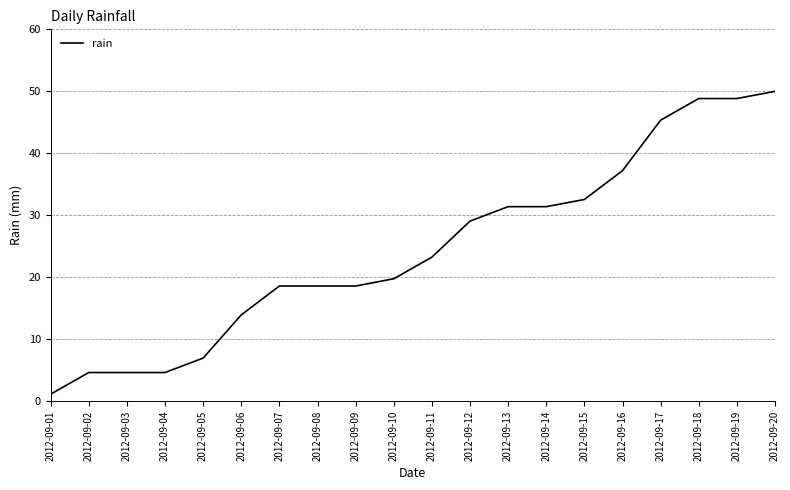

True or false: the data shows 8.0 at 2012-09-04.

False